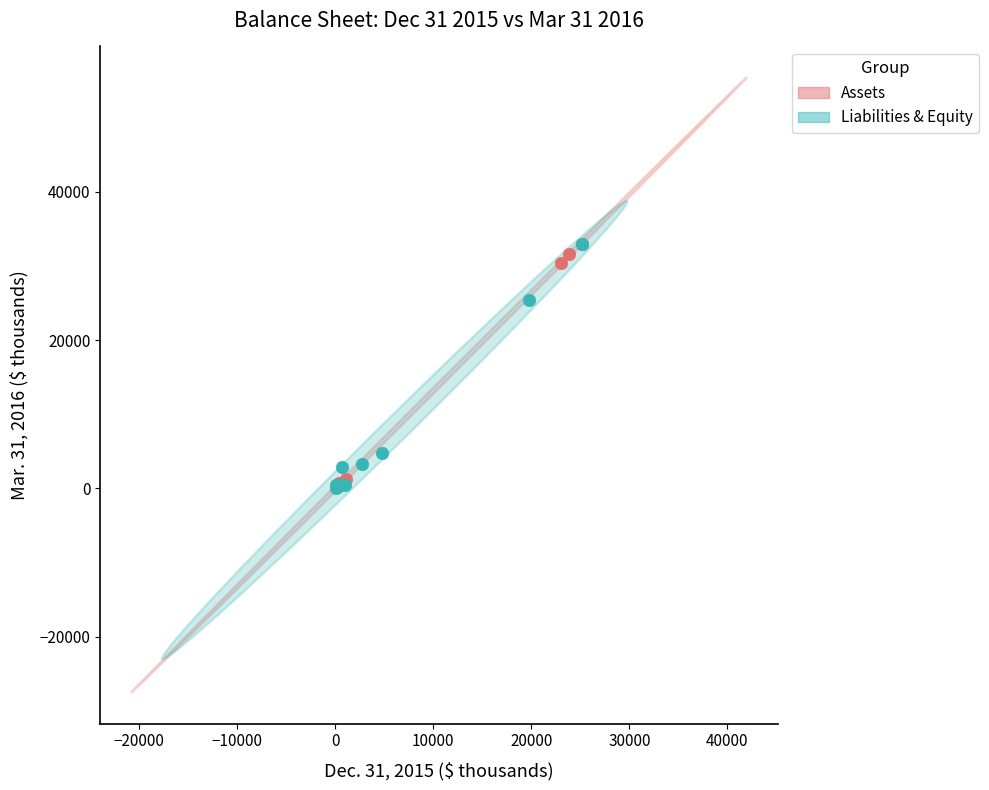

What are all the series names shown in the legend?

Assets, Liabilities & Equity